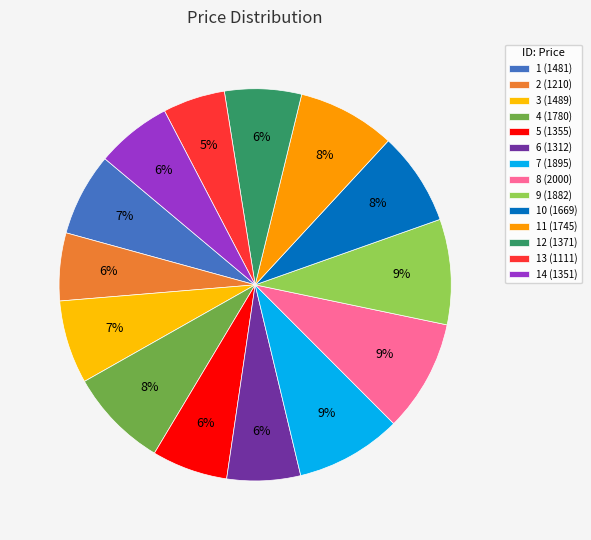

Does any single category account for the majority?

No